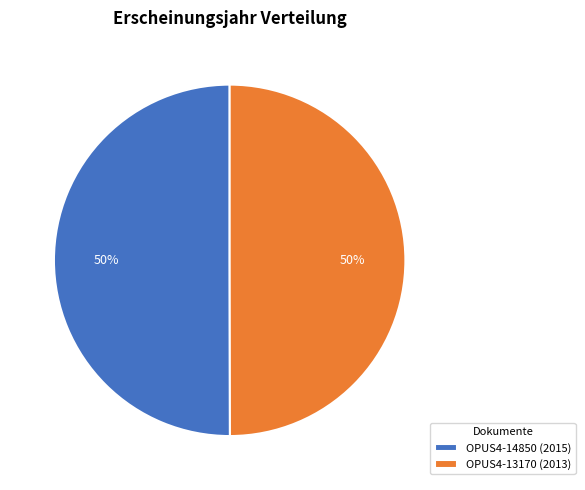

To the nearest percent, what is the combined percentage of OPUS4-14850 (2015) and OPUS4-13170 (2013)?

100%